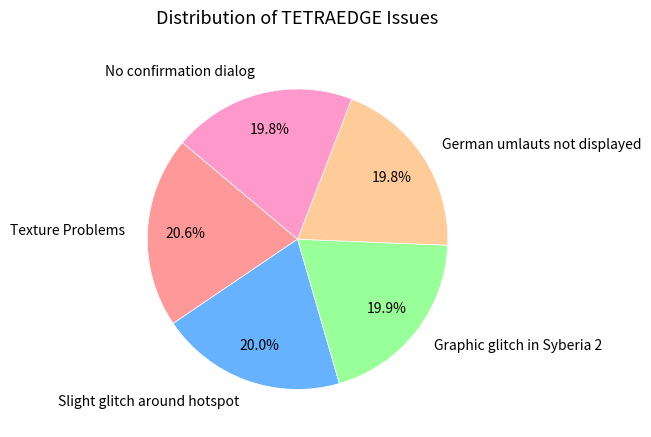

To the nearest percent, what is the average slice percentage?

20%